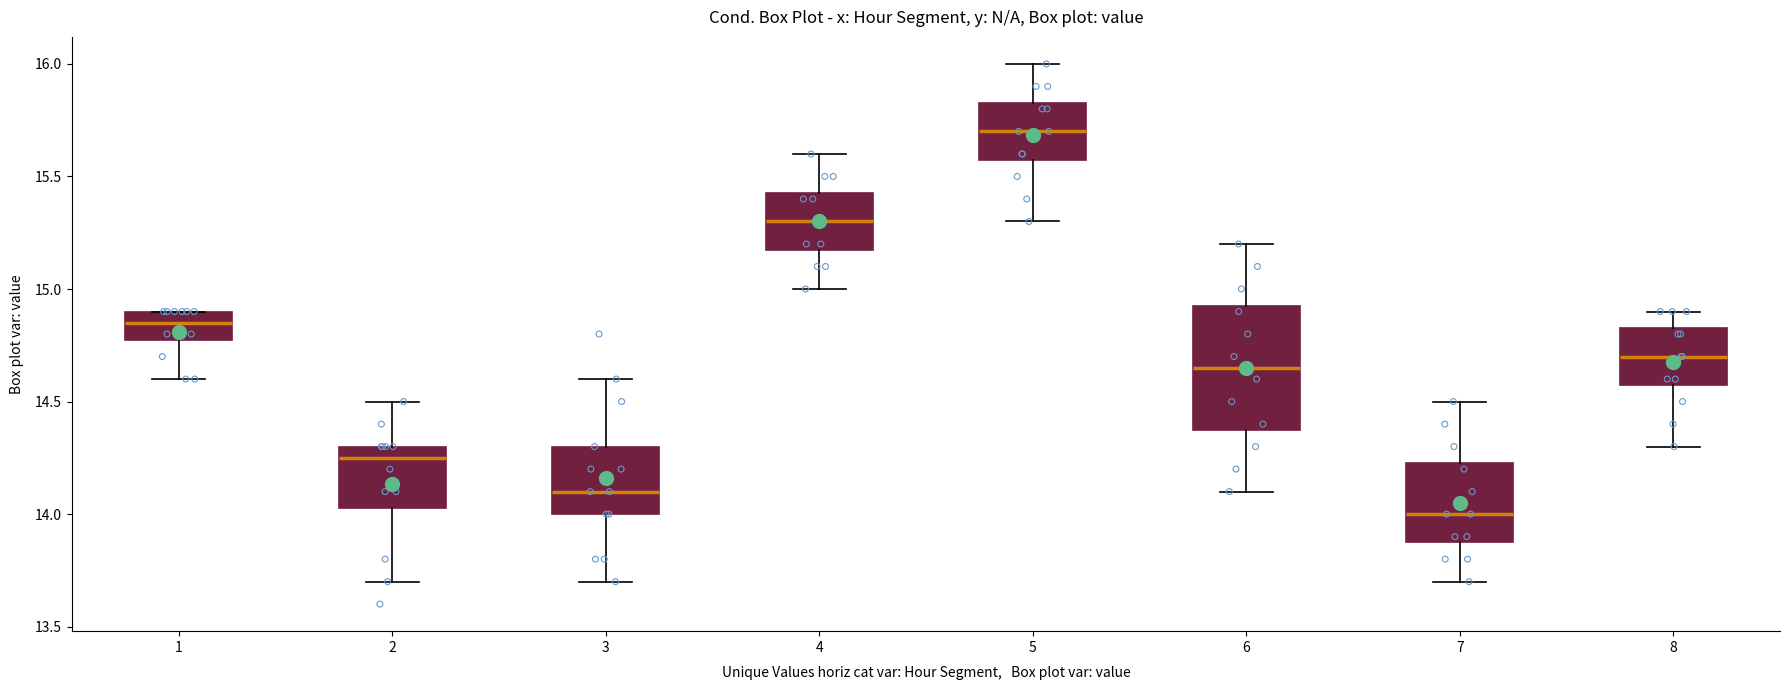

Which box is the tallest, from its lower edge to its upper edge?

6